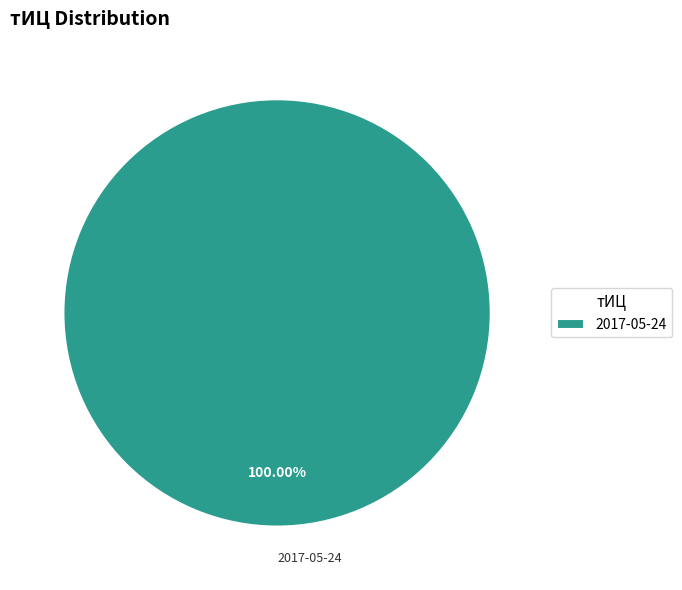

Does 2017-05-24 account for over 50% of the chart?

Yes